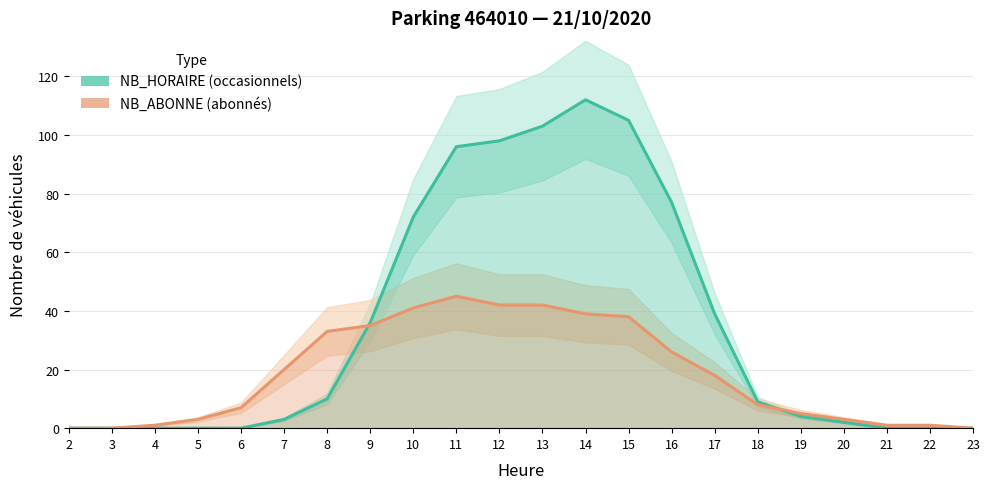

The NB_ABONNE series shows 62 at 14. True or false?

False